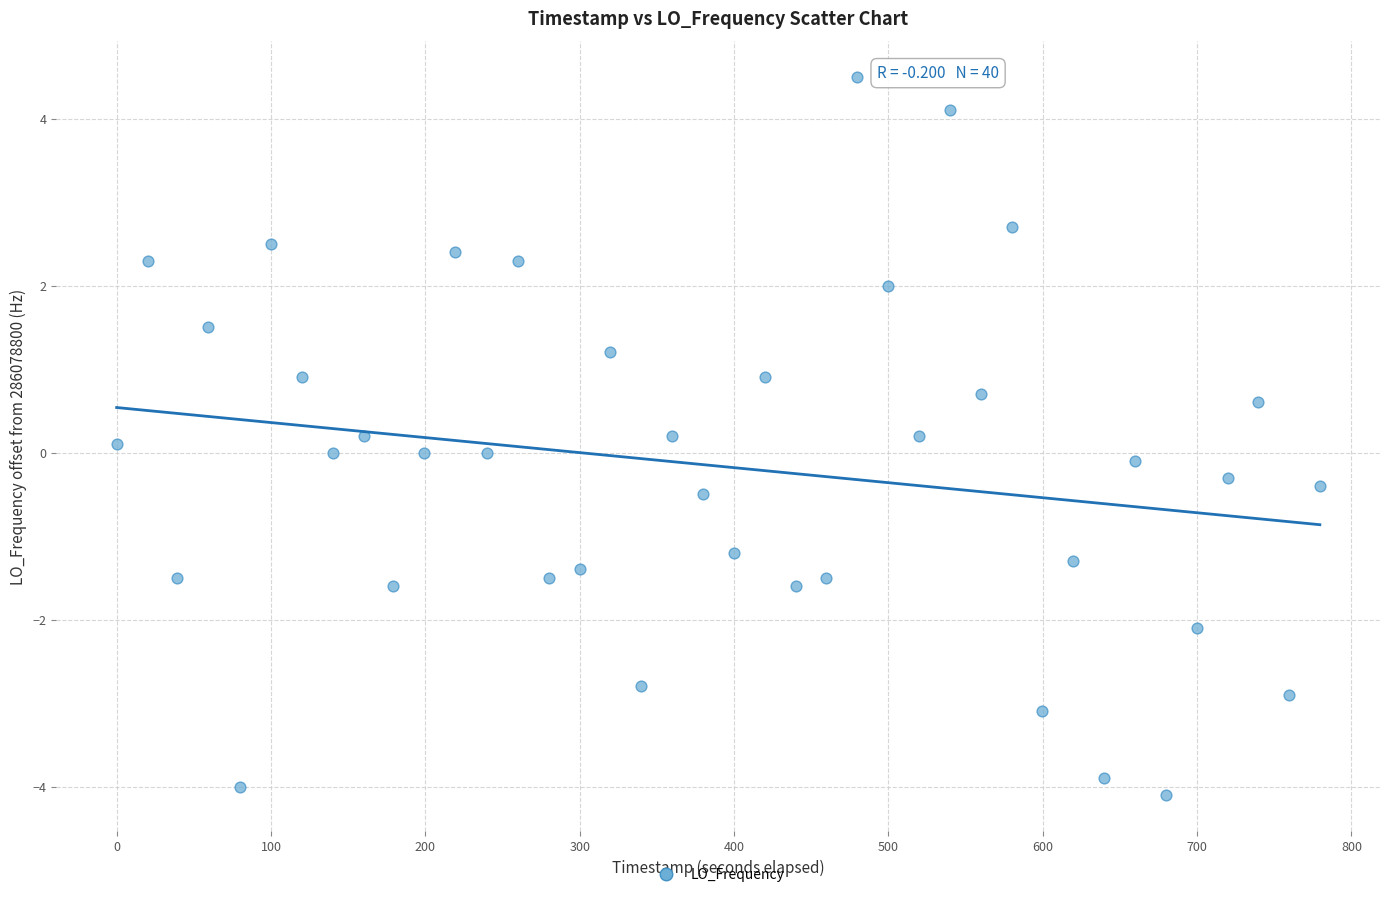

What is the range of Y values (max minus min)?

8.6